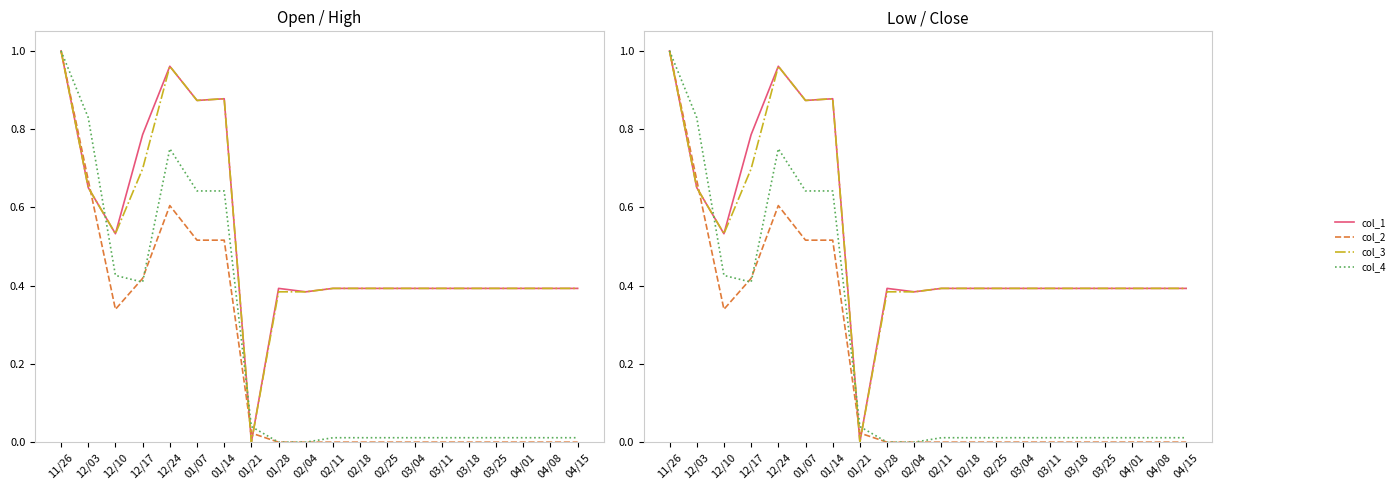

Which category has the lowest value across all series?

01/21